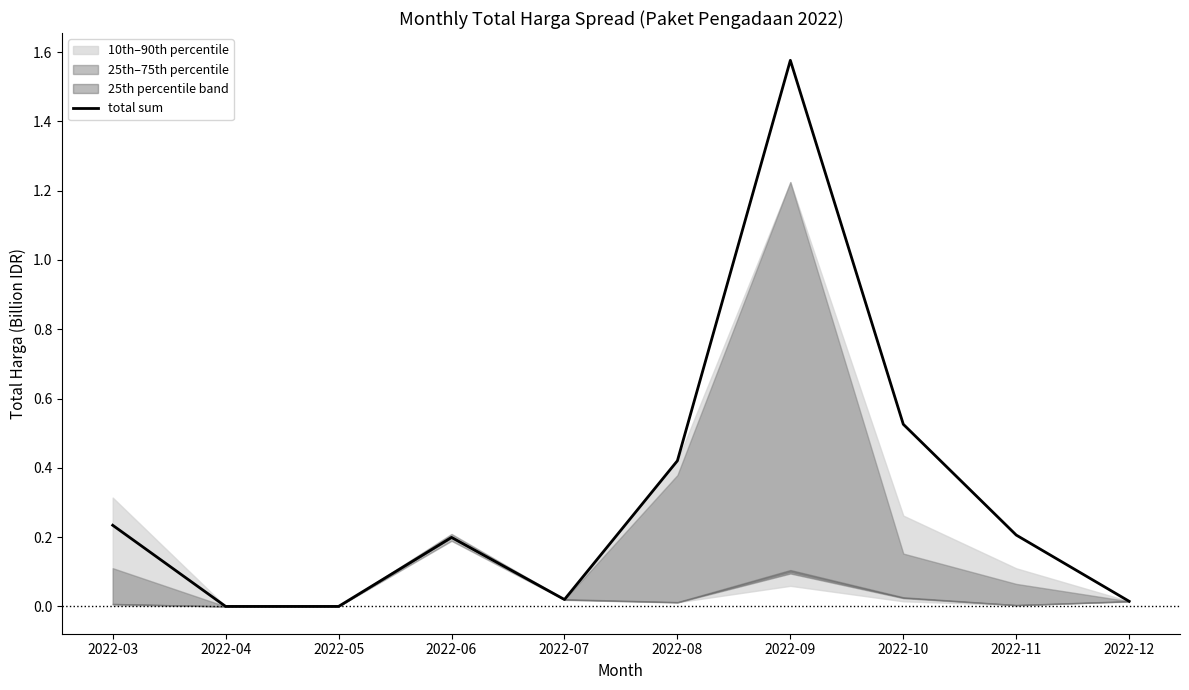

What is the difference between the maximum and second lowest values?

1.6